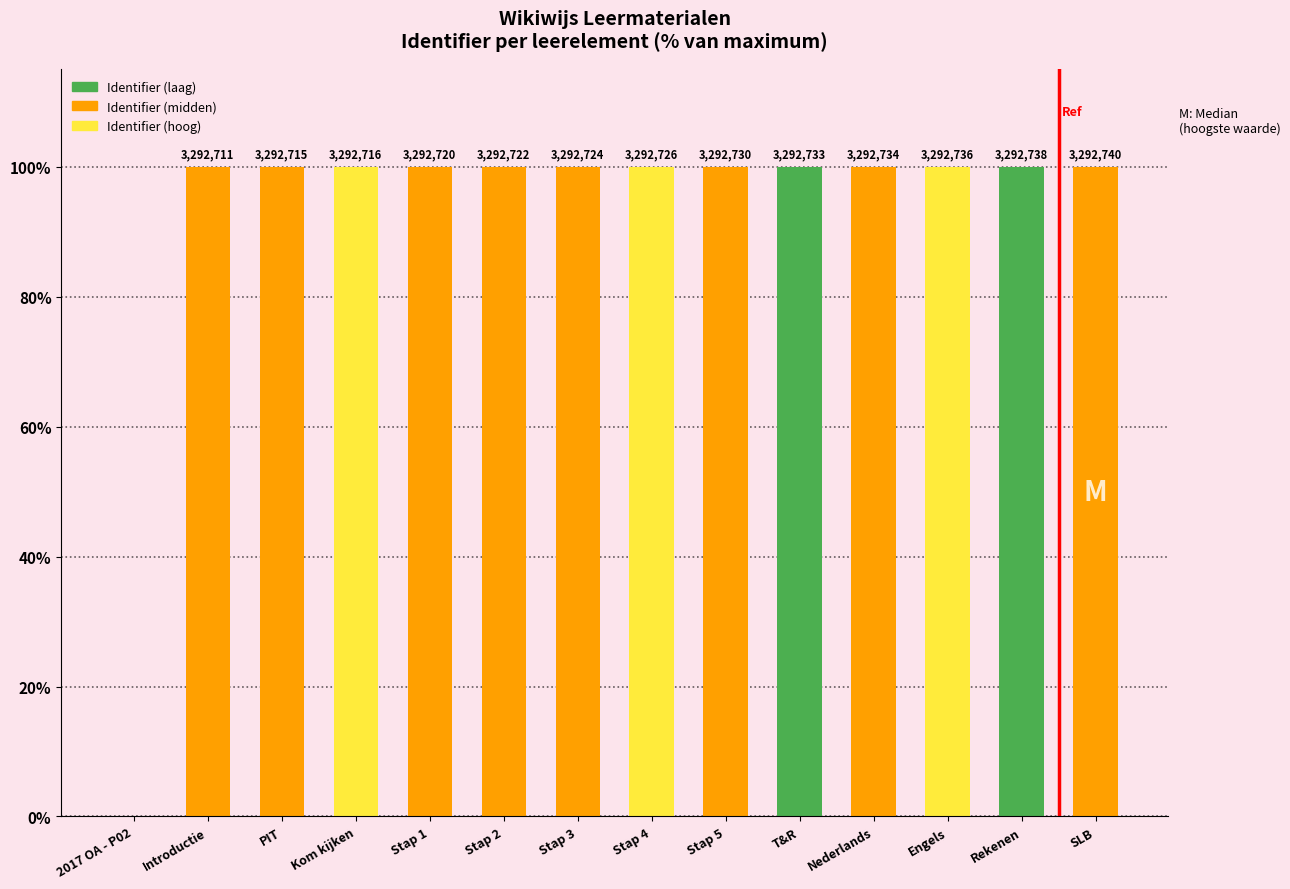

Where is the data nearest to the value 50?

Introductie